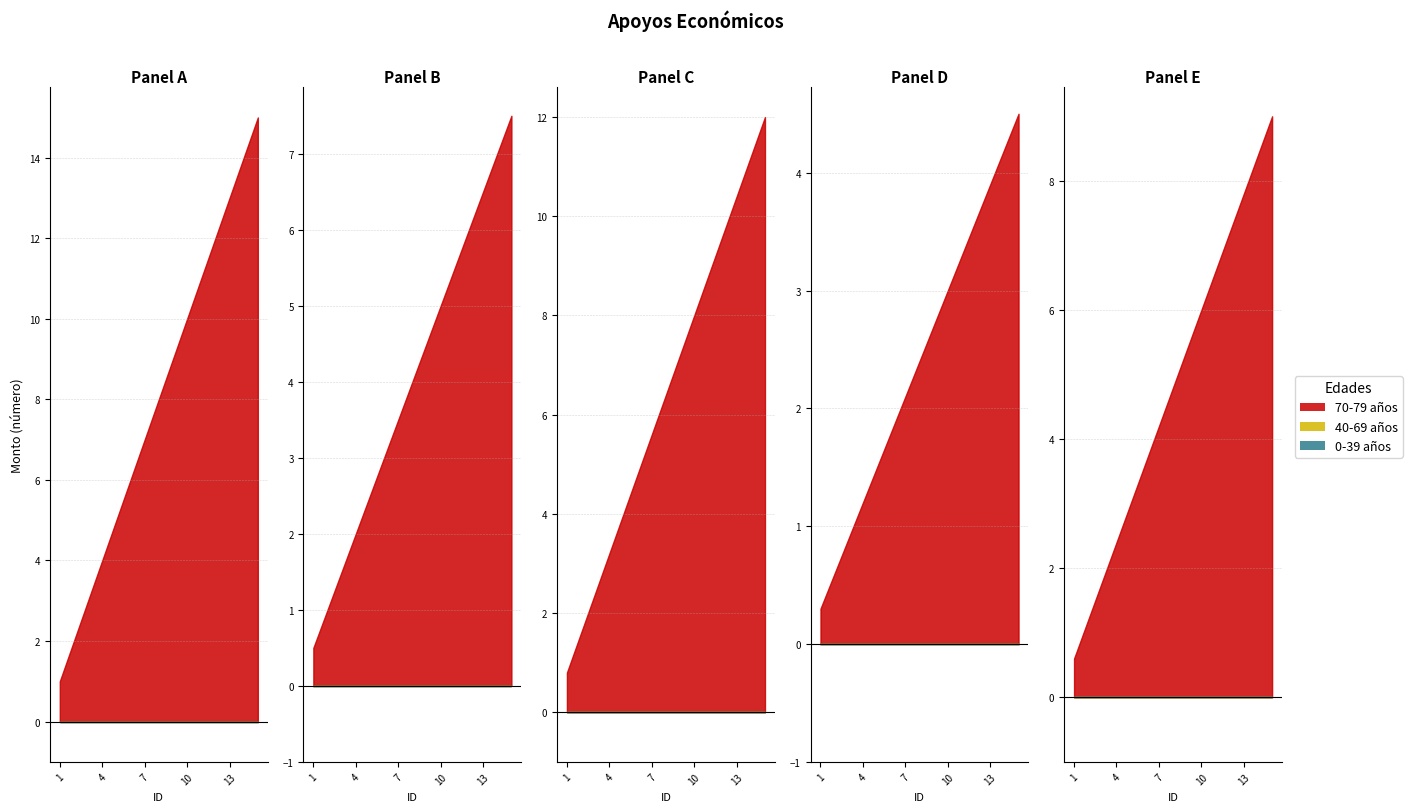

How many lines are shown in the chart?

3